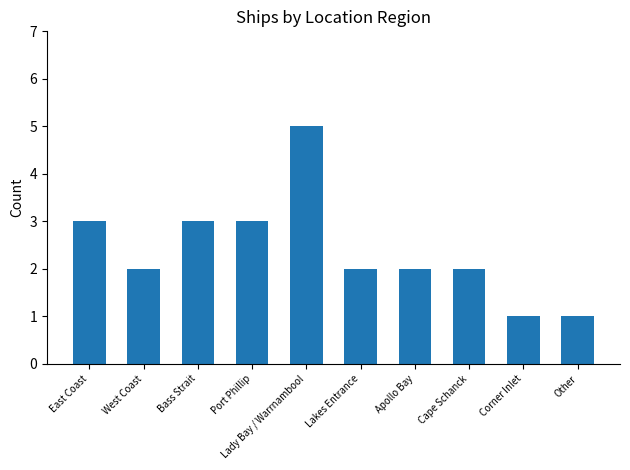

Which label corresponds to the largest value in the chart?

Lady Bay / Warrnambool